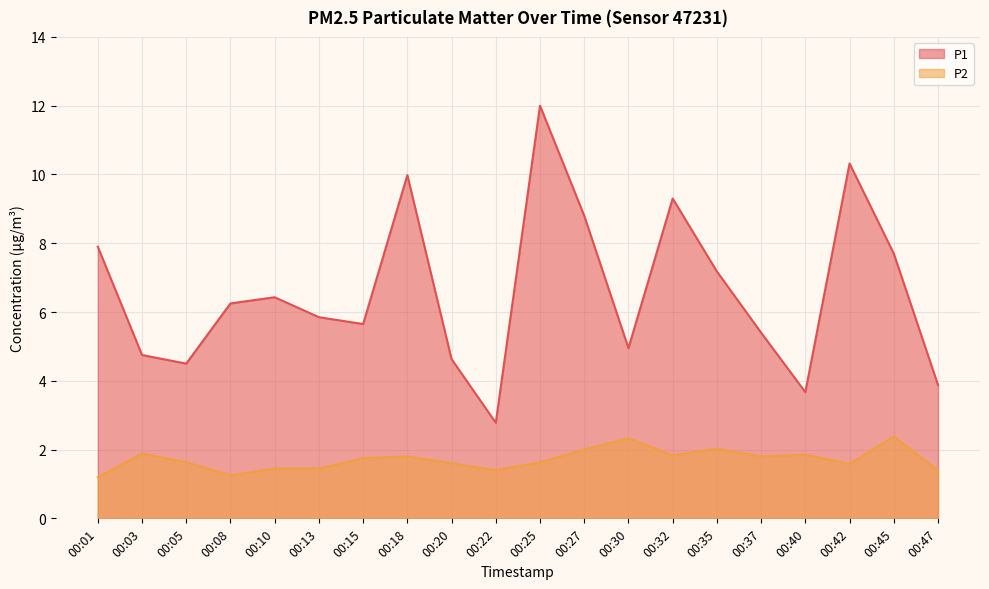

At which label is P2 closest to 1?

00:01